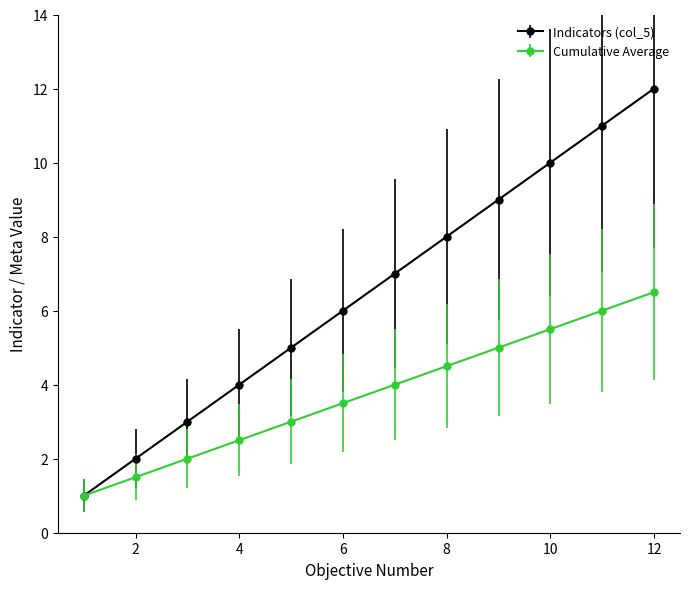

Which series has the largest total across all categories?

Indicators (col_5)